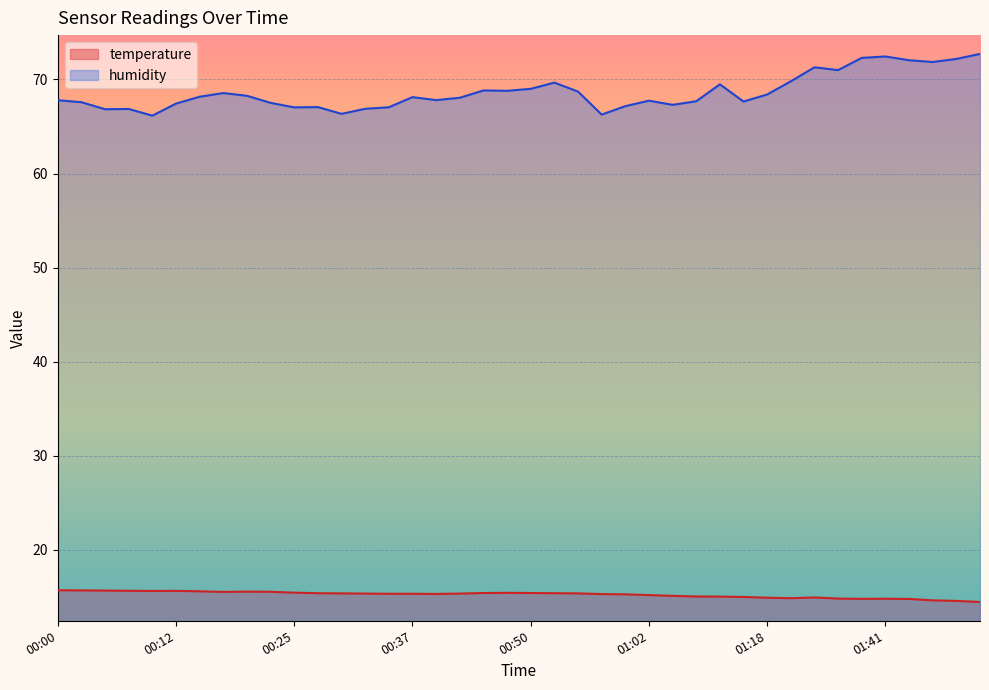

List the series in order of their peak value, lowest first.

temperature, humidity